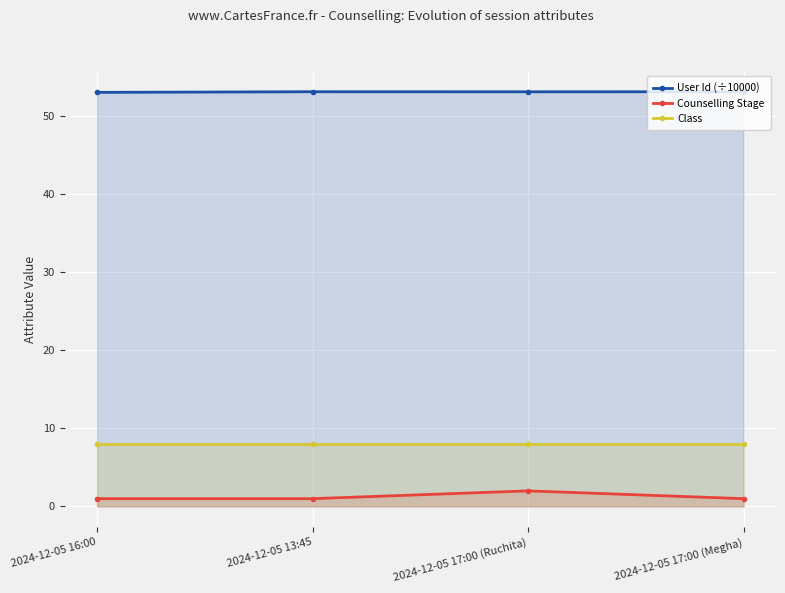

What is the value of the User Id (÷10000) point at the 4th from the left?

53.1